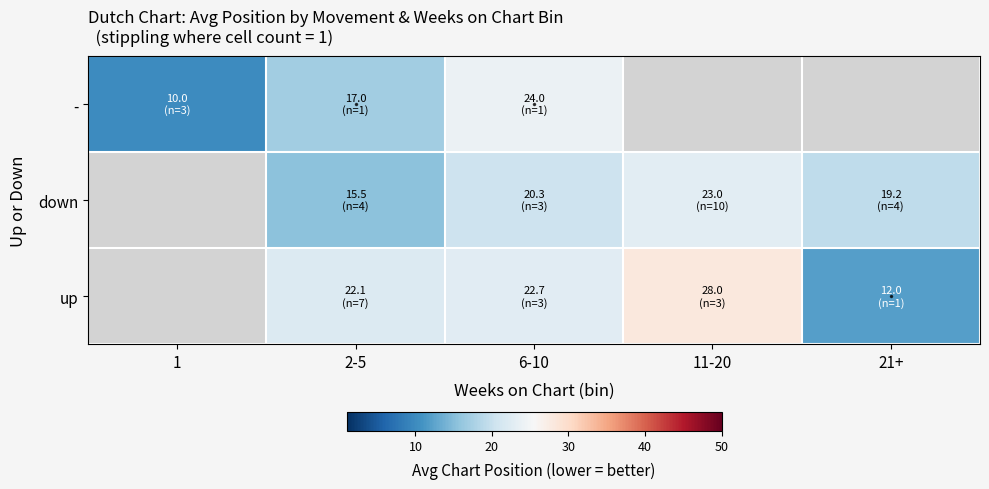

What is the smallest value displayed?

10.0